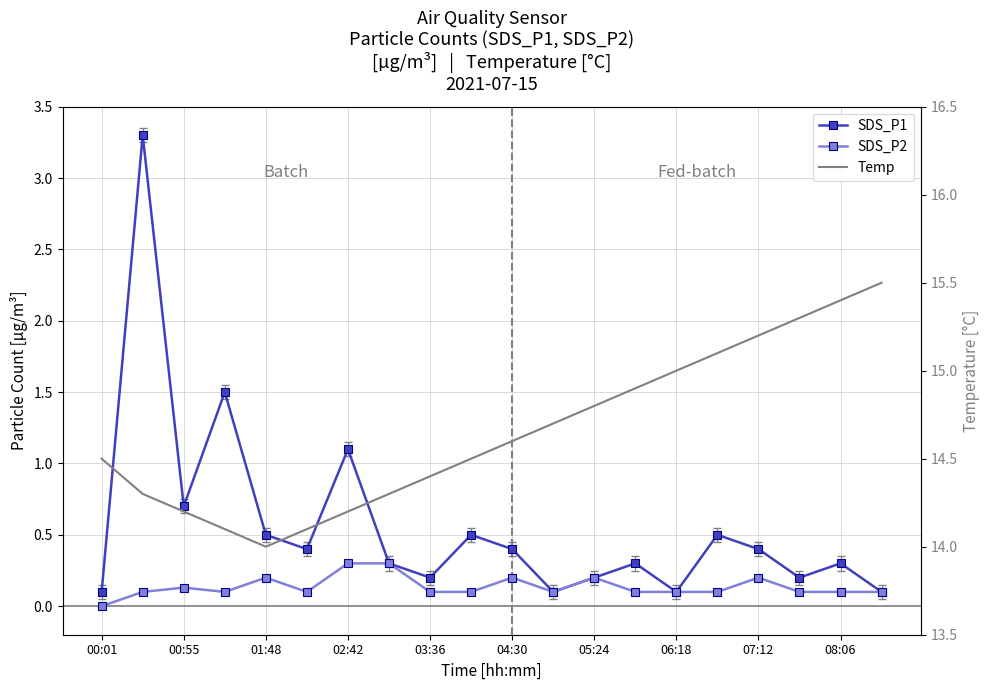

What is the highest value of the Temp series?

15.5